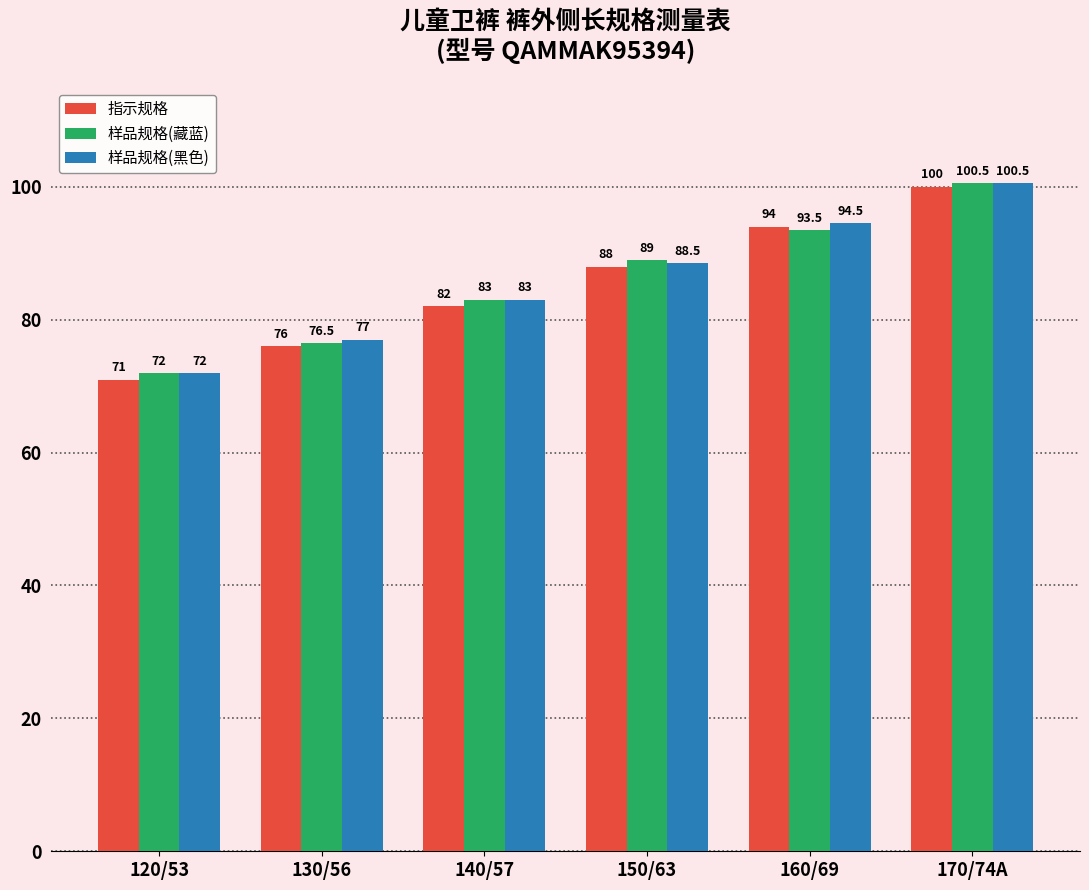

List the series in order of their overall mean, lowest first.

指示规格, 样品规格(藏蓝), 样品规格(黑色)